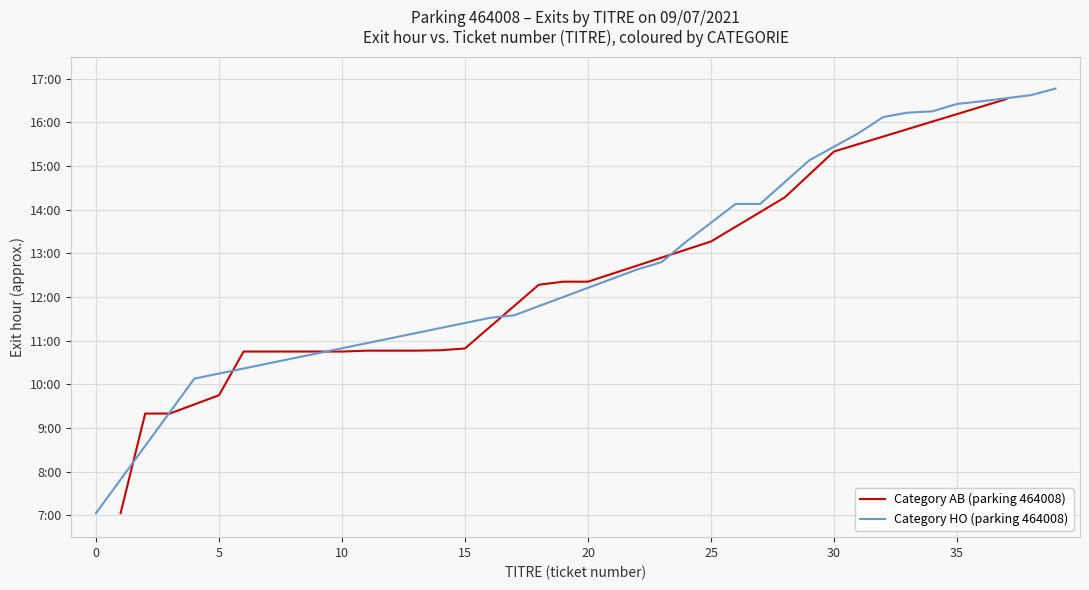

What is the value of the HO count by hour point at the 6th from the left?

6